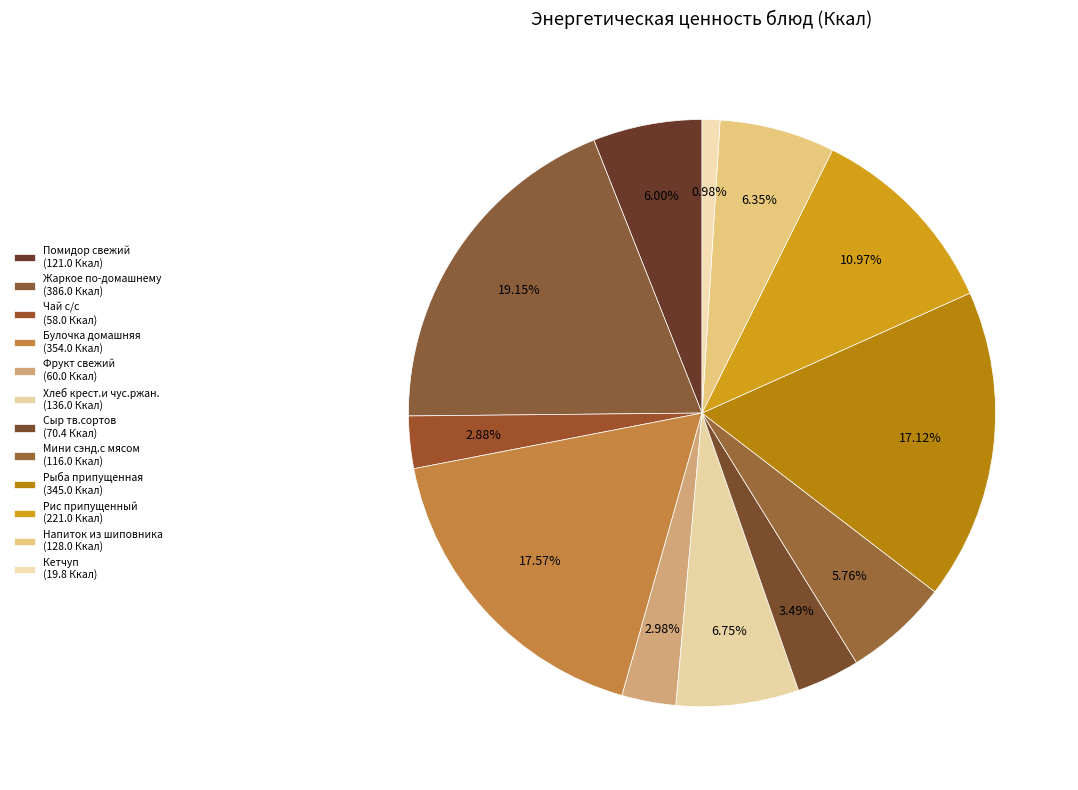

To the nearest percent, what is the difference between the largest and smallest slice percentages?

18%